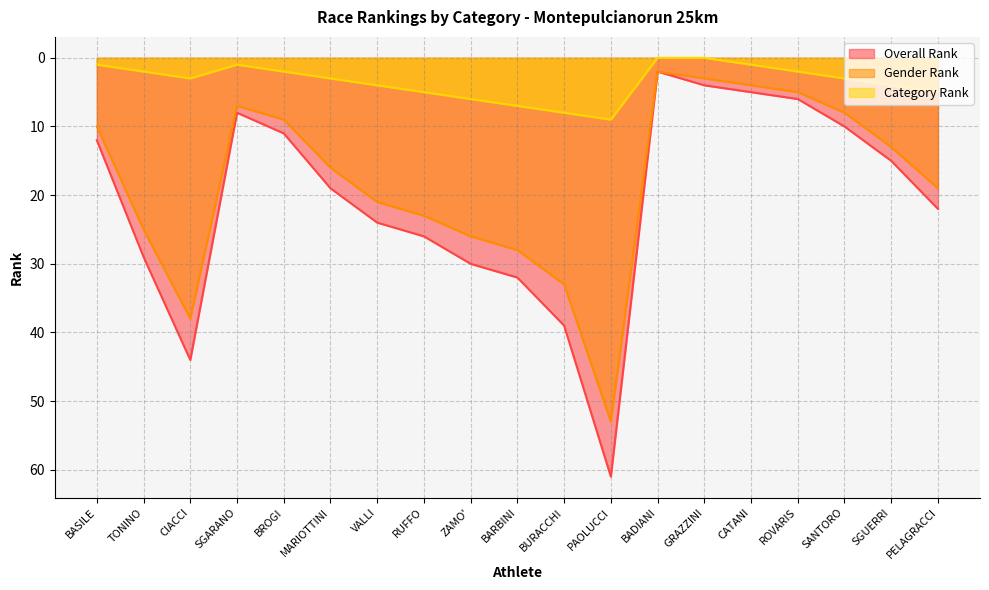

Reading left to right, extract all data points from this chart.

Overall Rank: BASILE=12	TONINO=29	CIACCI=44	SGARANO=8	BROGI=11	MARIOTTINI=19	VALLI=24	RUFFO=26	ZAMO'=30	BARBINI=32	BURACCHI=39	PAOLUCCI=61	BADIANI=2	GRAZZINI=4	CATANI=5	ROVARIS=6	SANTORO=10	SGUERRI=15	PELAGRACCI=22
Gender Rank: BASILE=10	TONINO=25	CIACCI=38	SGARANO=7	BROGI=9	MARIOTTINI=16	VALLI=21	RUFFO=23	ZAMO'=26	BARBINI=28	BURACCHI=33	PAOLUCCI=53	BADIANI=2	GRAZZINI=3	CATANI=4	ROVARIS=5	SANTORO=8	SGUERRI=13	PELAGRACCI=19
Category Rank: BASILE=1	TONINO=2	CIACCI=3	SGARANO=1	BROGI=2	MARIOTTINI=3	VALLI=4	RUFFO=5	ZAMO'=6	BARBINI=7	BURACCHI=8	PAOLUCCI=9	BADIANI=0	GRAZZINI=0	CATANI=1	ROVARIS=2	SANTORO=3	SGUERRI=4	PELAGRACCI=5